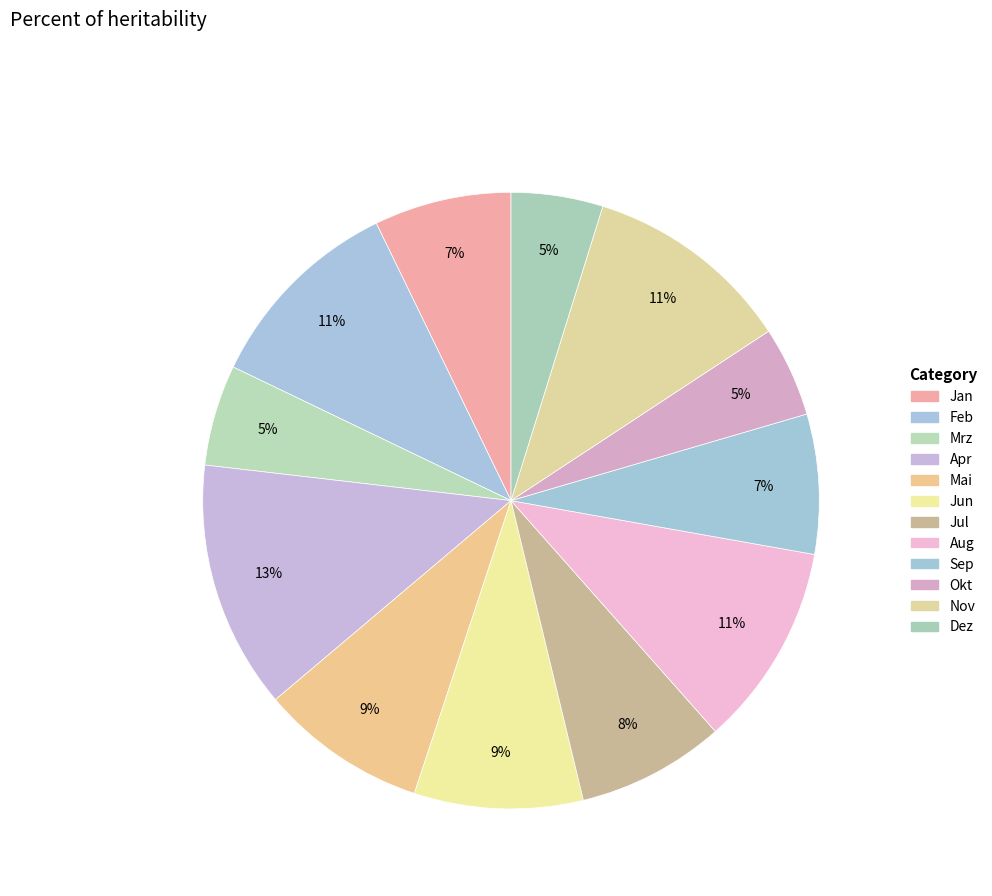

How many slices are in this pie chart?

12